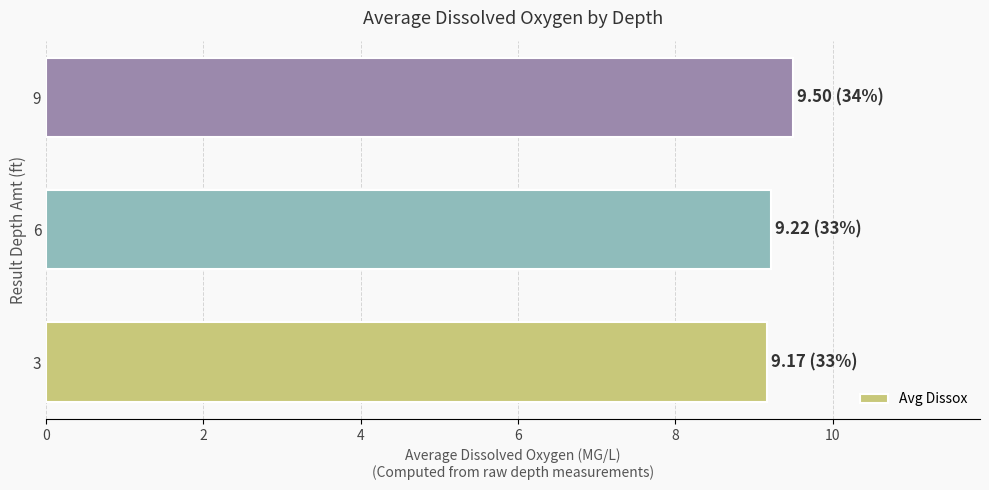

What is the change in value from 3 to 9?

+0.3